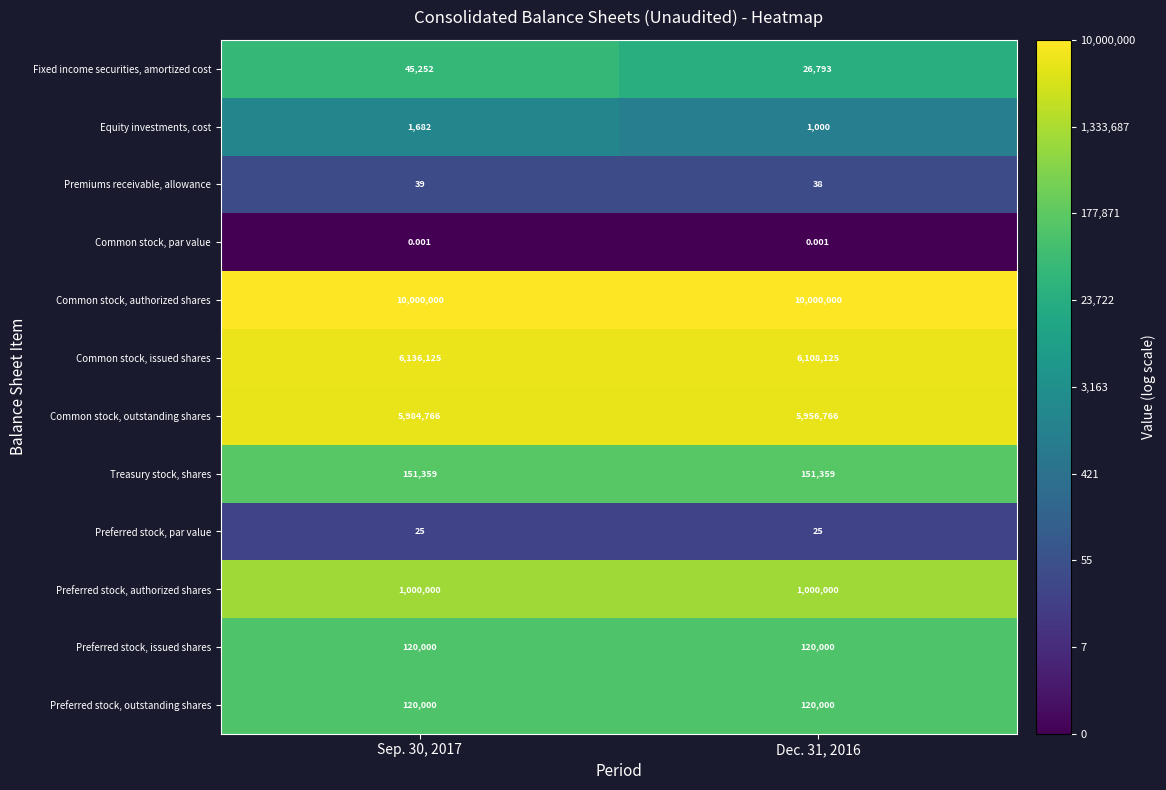

Which series has the largest total across all categories?

Common stock, authorized shares